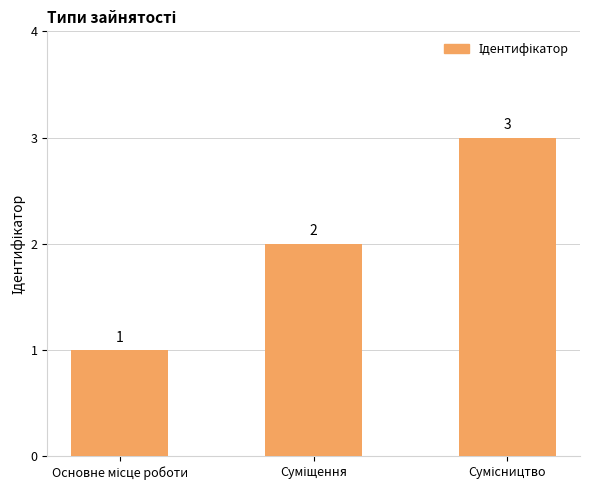

What is the sum of all values?

6